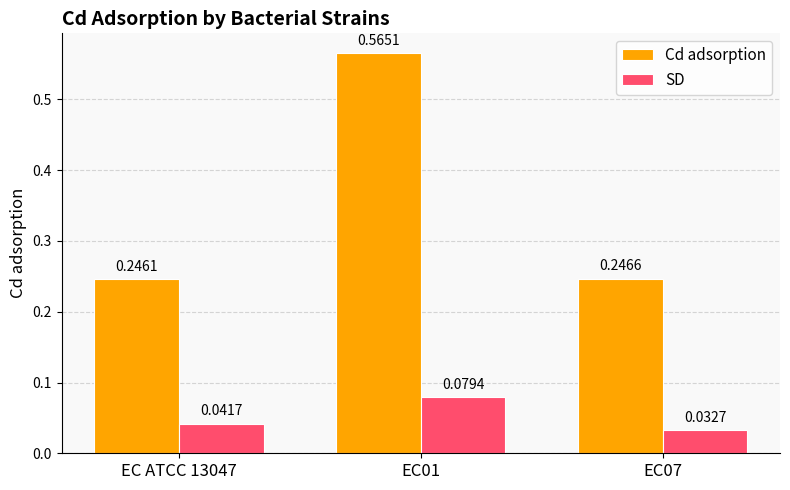

What is the difference between the maximum and second lowest values in the Cd adsorption series?

0.3